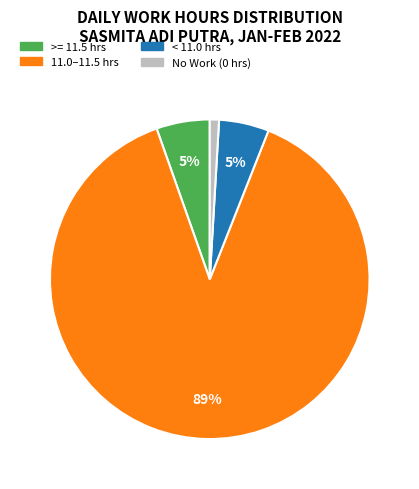

True or false: >= 11.5 hrs accounts for 19% of the total.

False